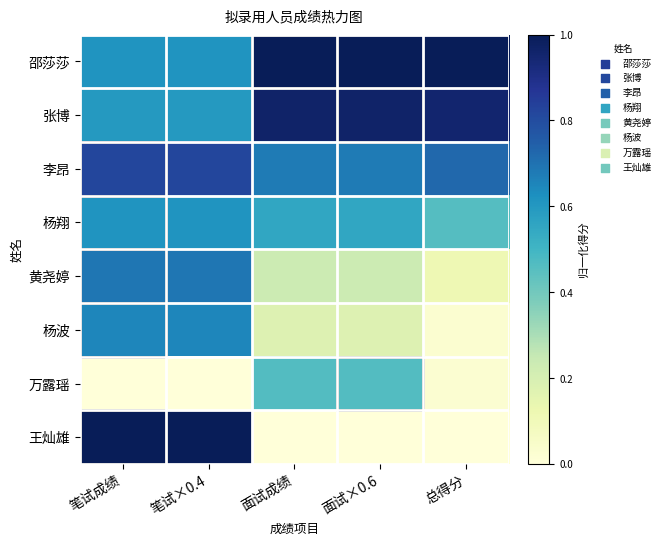

Which series has the largest total across all categories?

邵莎莎